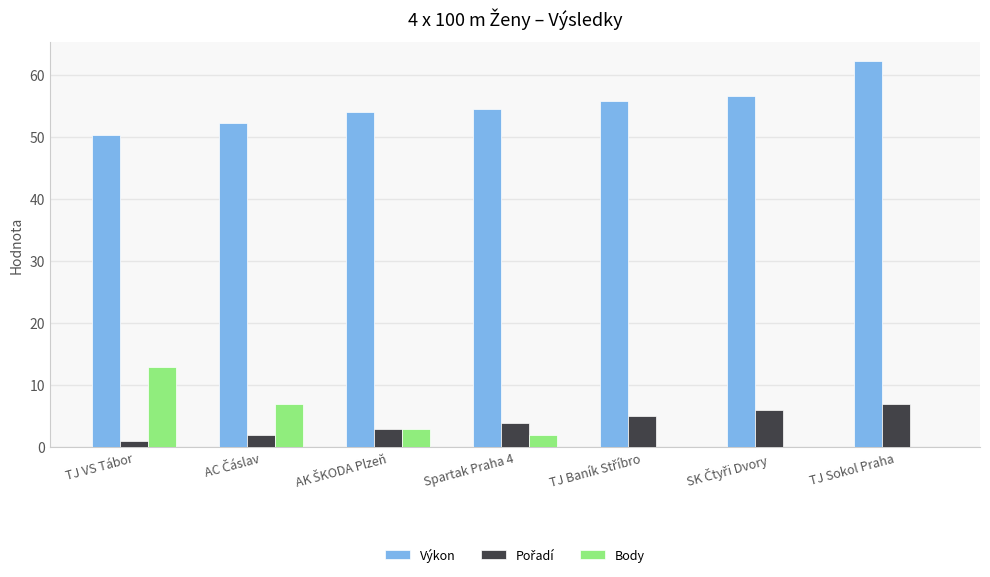

Which label corresponds to the largest value in the chart?

TJ Sokol Praha